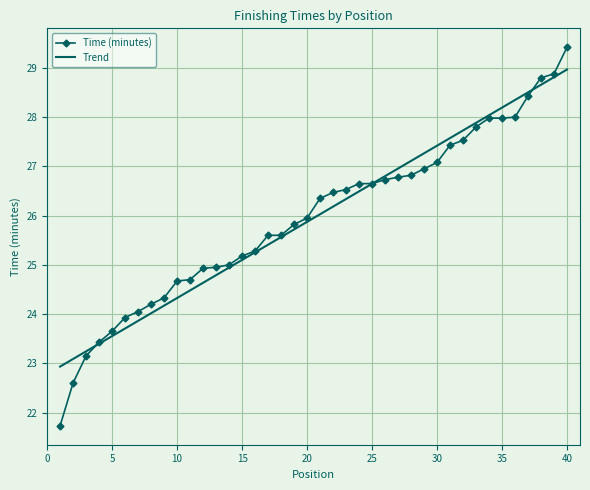

Which series has the widest spread of values?

Time (minutes)